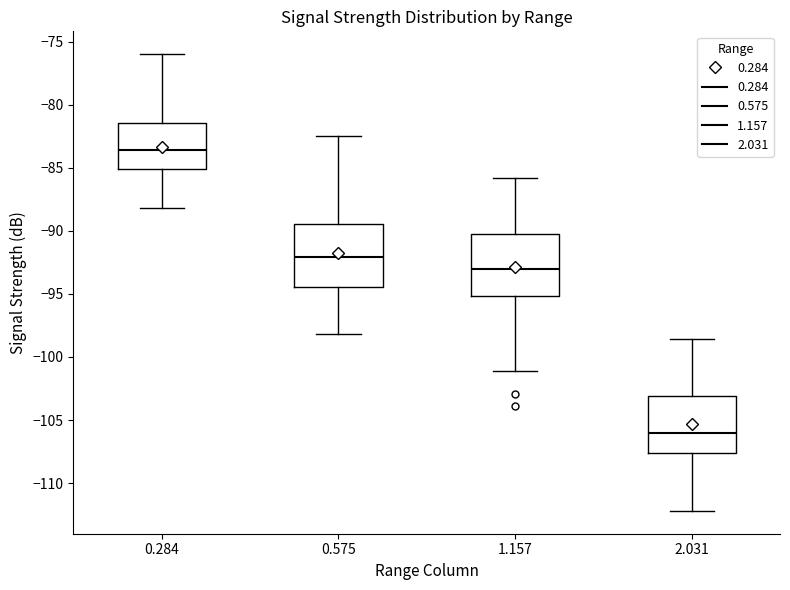

Reading left to right, read every box against the y-axis: the position of its median line, the range the box covers, and the ends of its whiskers. The values are not printed on the chart, so give them approximately, as read against the axis.

0.284: median -83.5, box -85.0 to -81.5, whiskers -88.0 to -76.0
0.575: median -92.0, box -94.5 to -89.5, whiskers -98.0 to -82.5
1.157: median -93.0, box -95.0 to -90.0, whiskers -101.0 to -86.0
2.031: median -106.0, box -107.5 to -103.0, whiskers -112.0 to -98.5